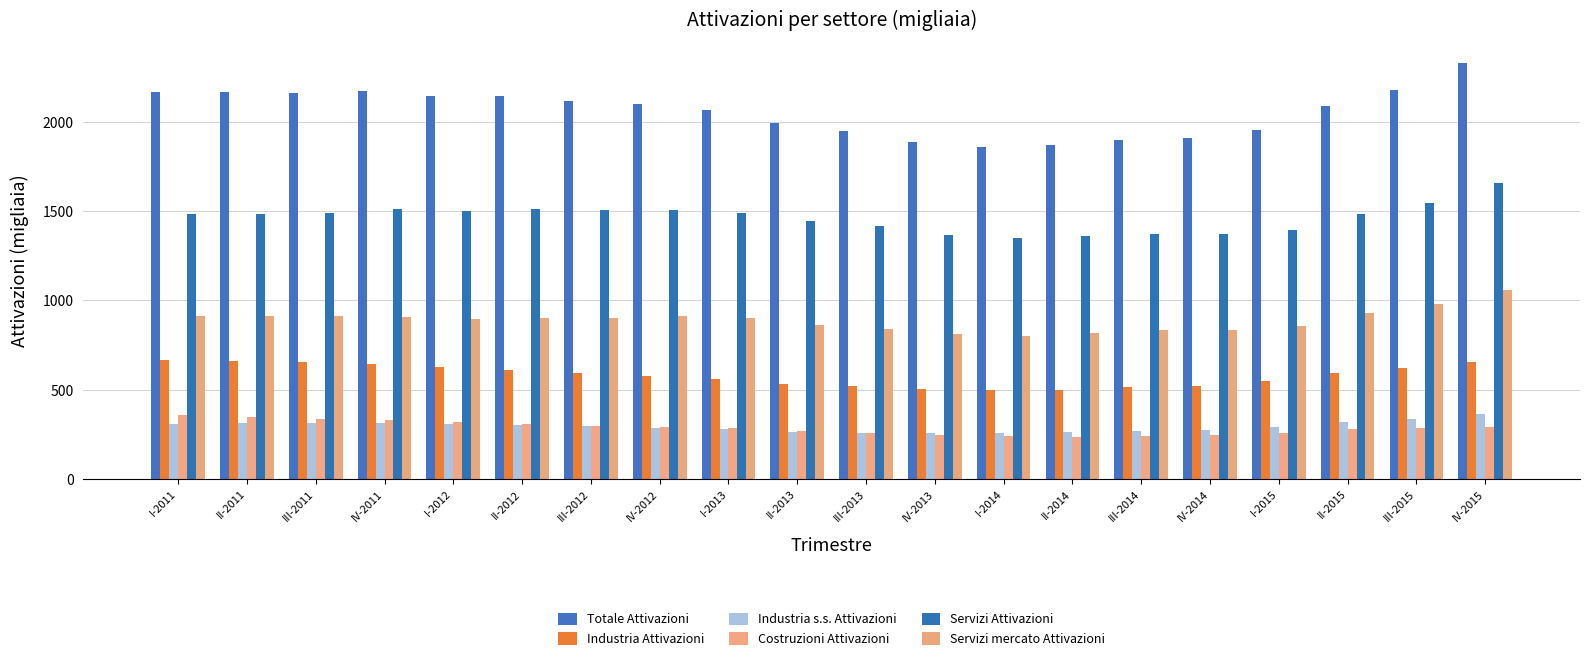

What is the approximate value of Costruzioni Attivazioni at I-2013?

283.4